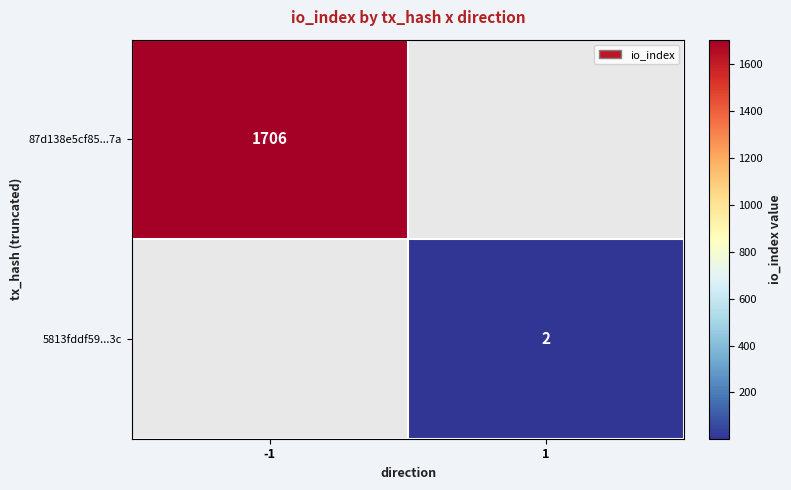

True or false: 87d138e5cf85...7a has a value of 1706 at -1.

True